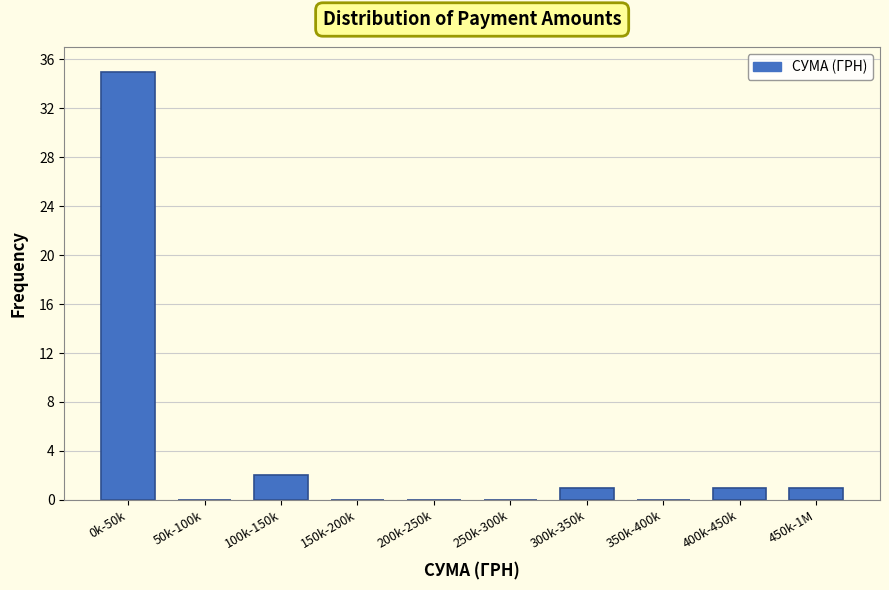

Reading left to right, transcribe all the data shown in this chart.

0k-50k=35	50k-100k=0	100k-150k=2	150k-200k=0	200k-250k=0	250k-300k=0	300k-350k=1	350k-400k=0	400k-450k=1	450k-1M=1